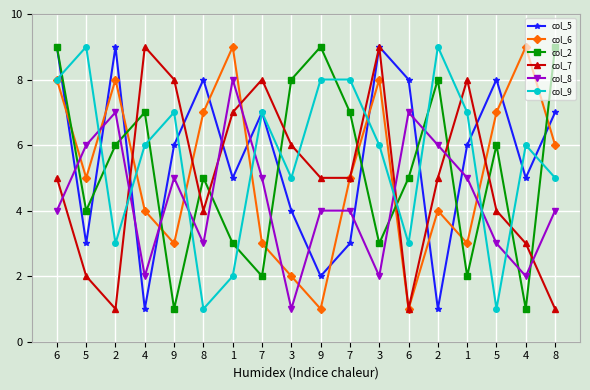

How many distinct data groups are displayed?

6